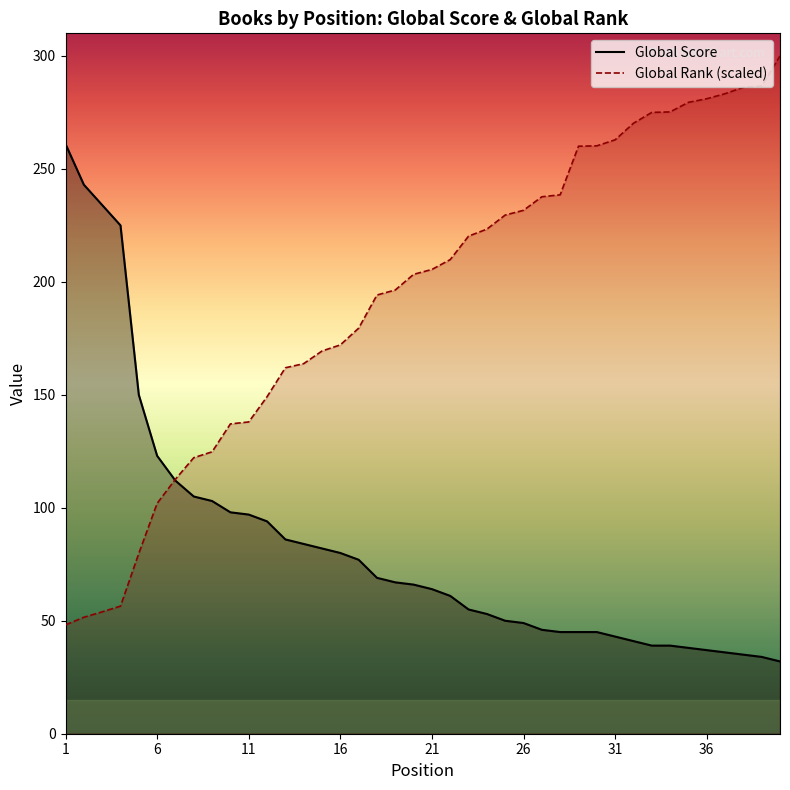

List the series in order of their peak value, highest first.

Global Rank (scaled), Global Score